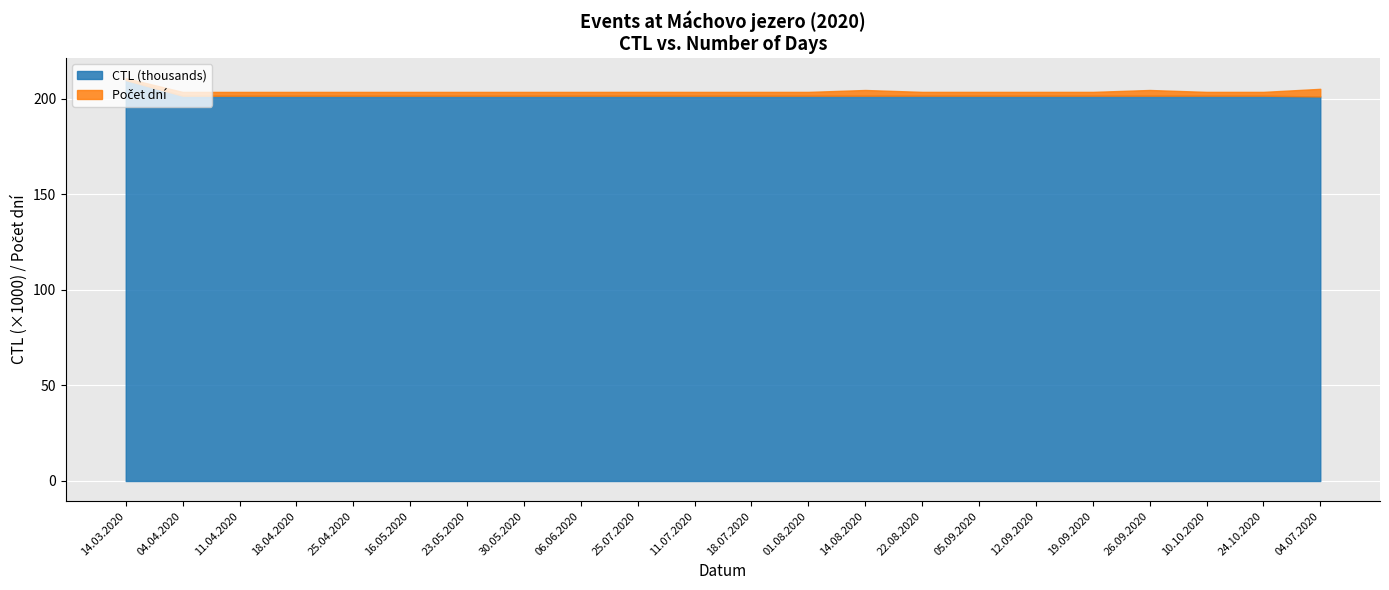

True or false: Počet dní has more than 0 points higher than both neighbors.

True